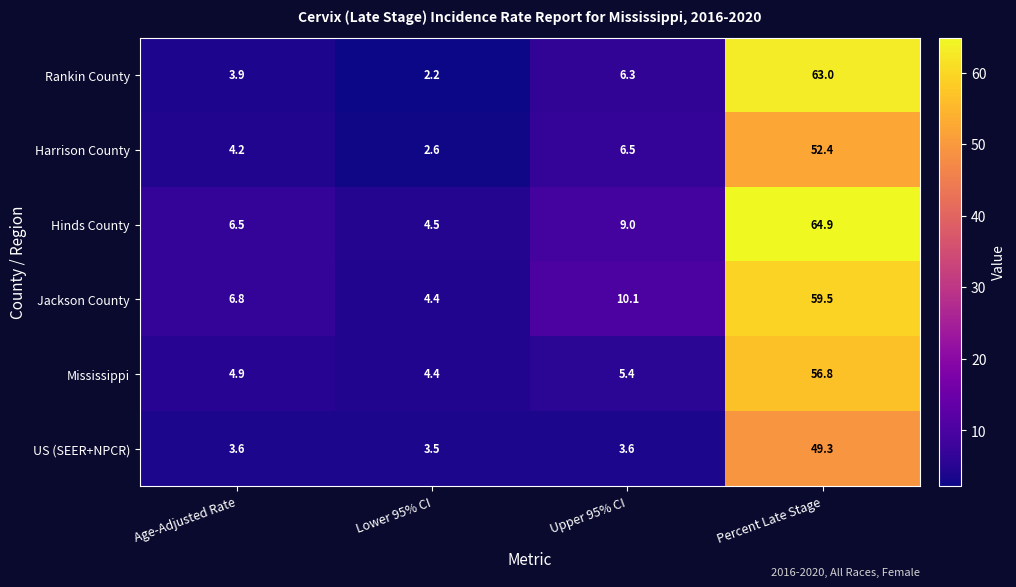

At which category is the sum across all series the highest?

Percent Late Stage